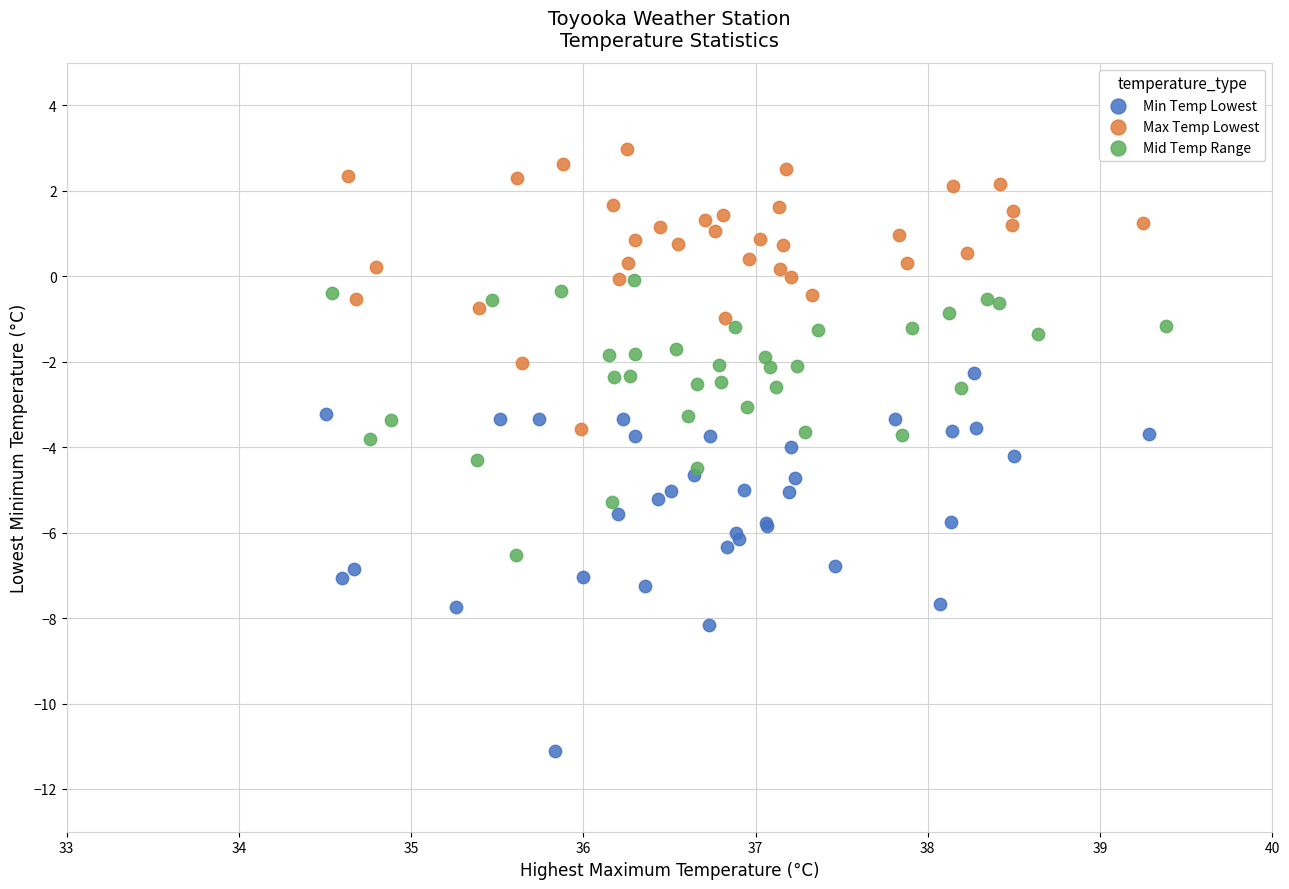

Which series has the widest spread of Y values?

Min Temp Lowest